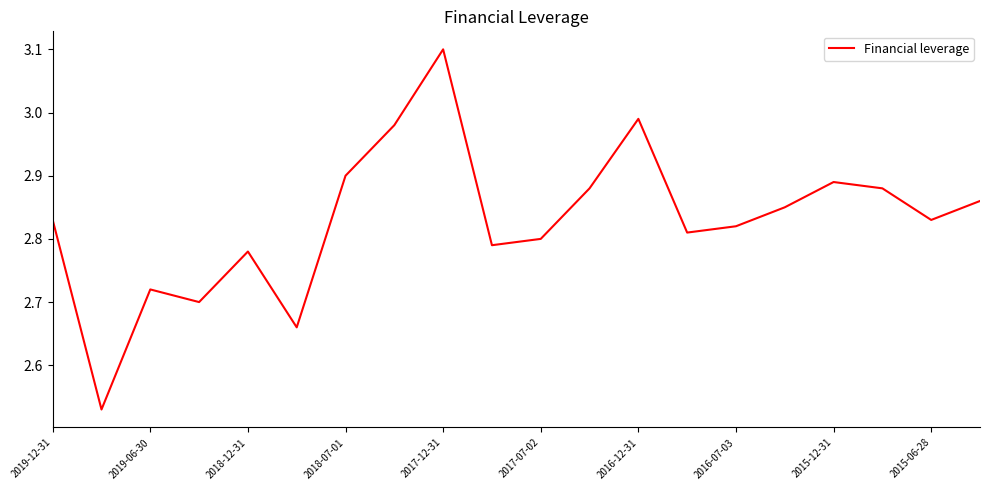

Count the number of data series in this chart.

1